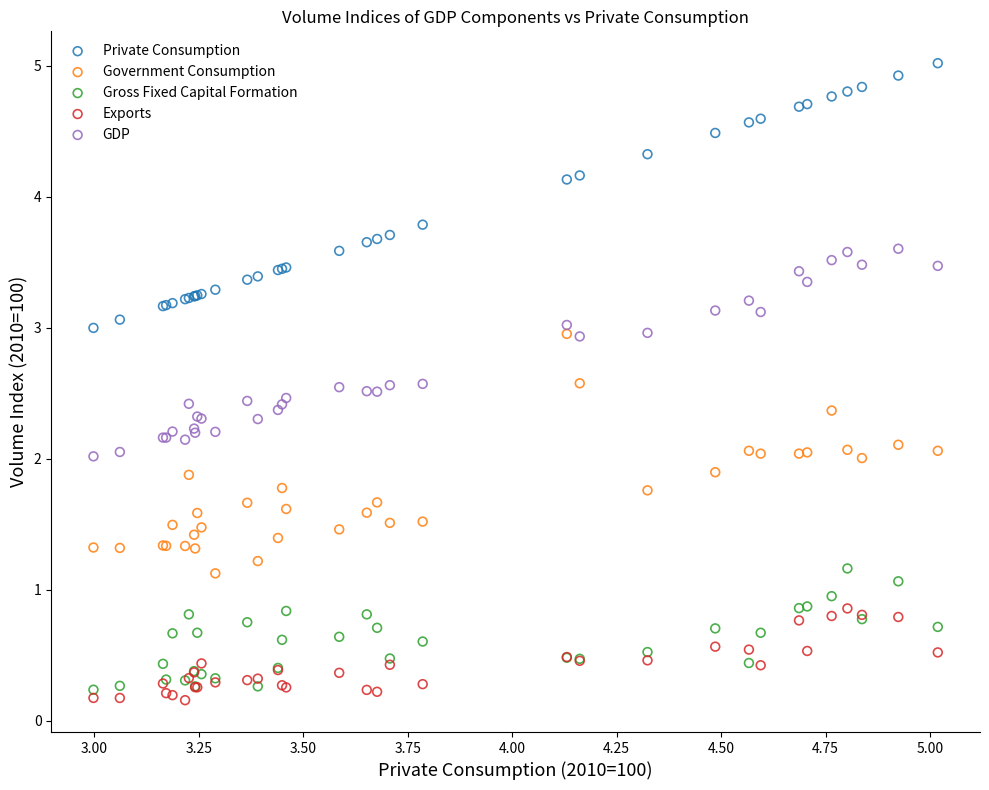

Which series contains the highest Y value?

Private Consumption